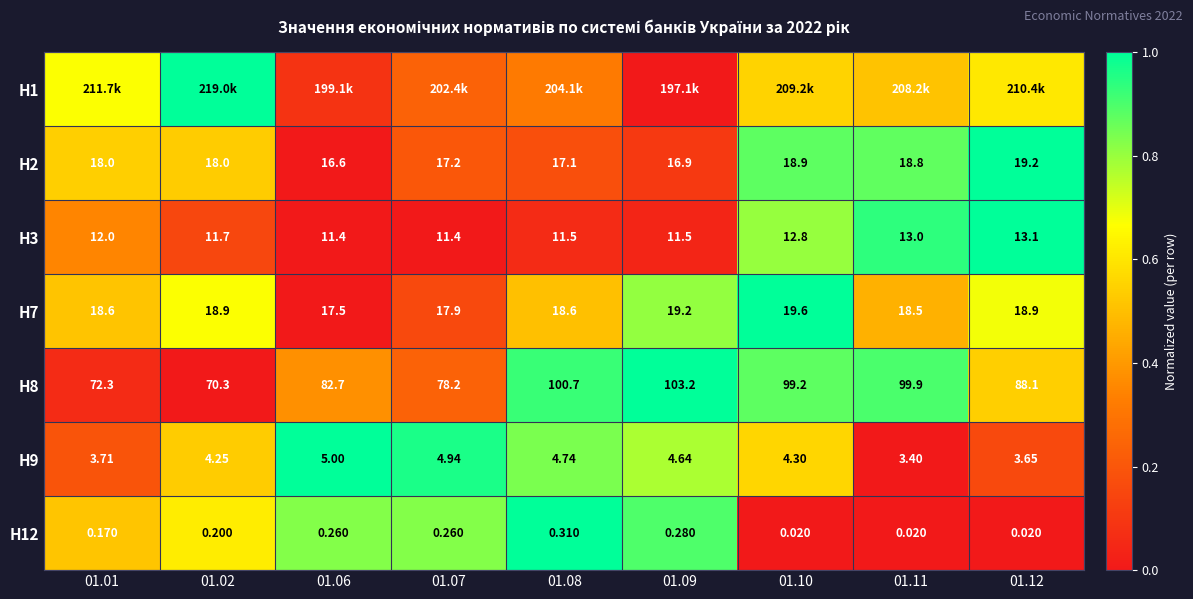

How many distinct data groups are displayed?

7